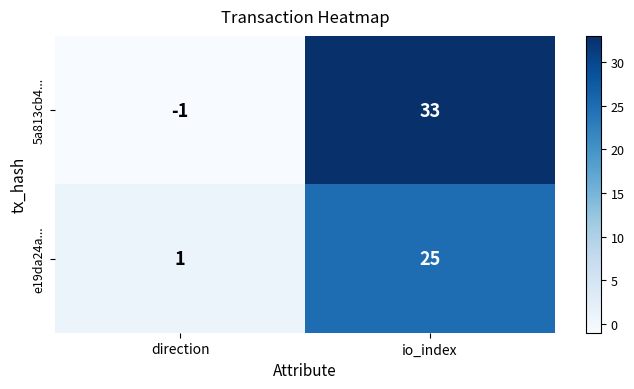

How many series are shown in this chart?

2